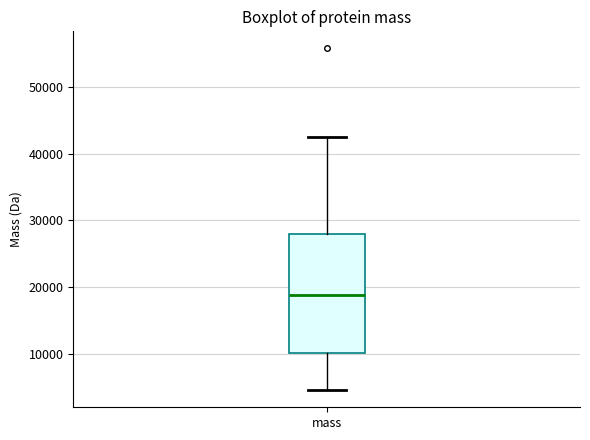

Where does the upper whisker of the box for mass end on the y-axis? The values are not printed on the chart, so give them approximately, as read against the axis.

43000